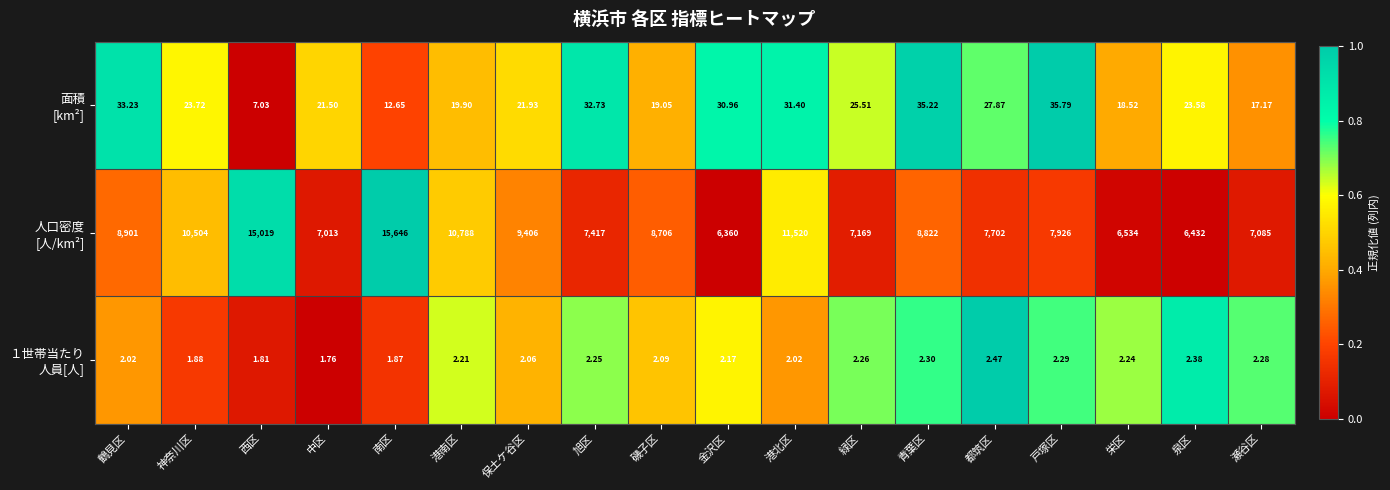

Which label corresponds to the largest value in the chart?

南区